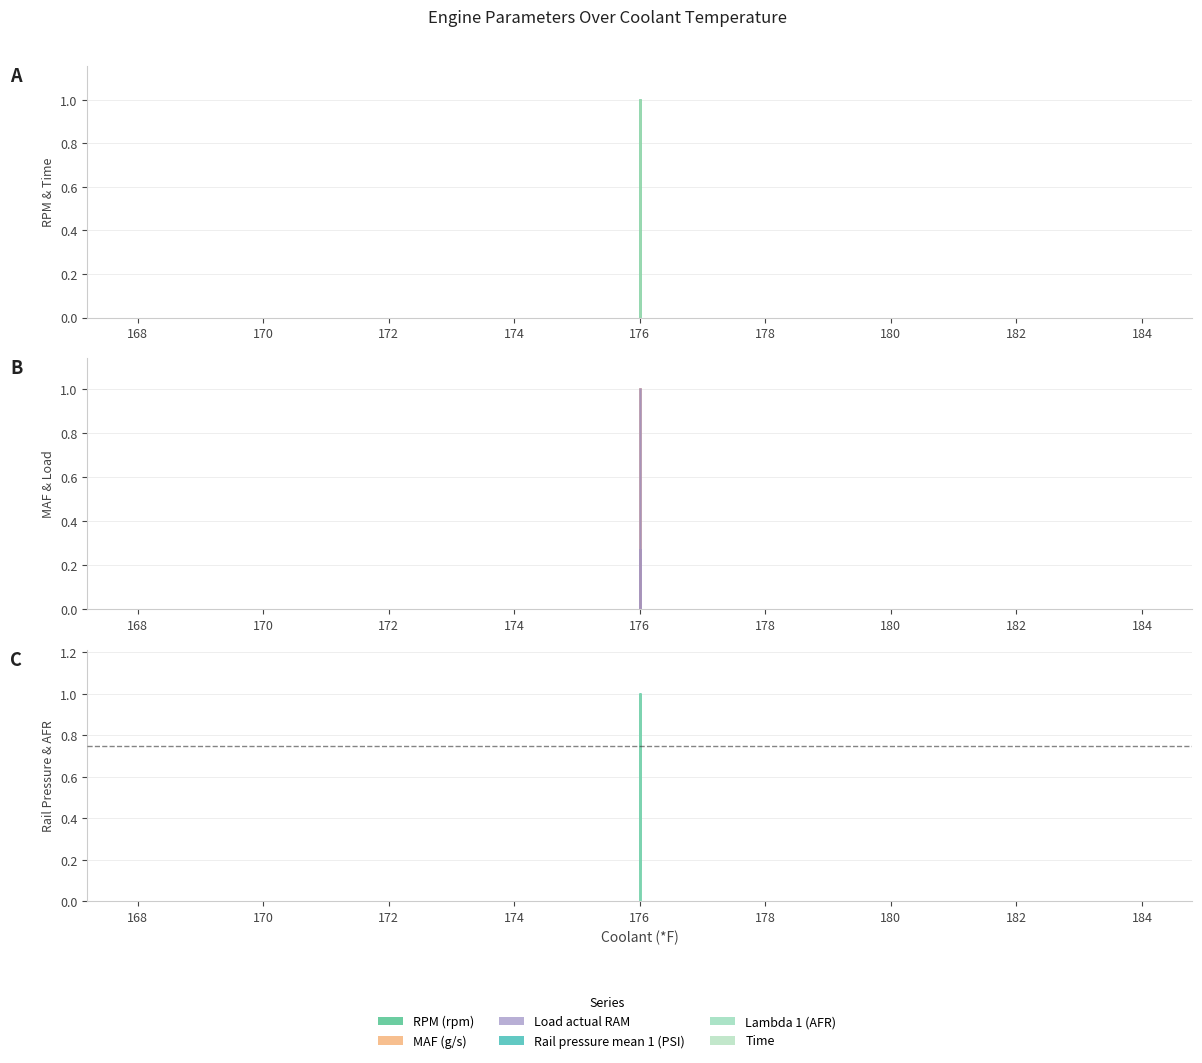

True or false: MAF (g/s) and Lambda 1 (AFR) intersect in this chart.

True